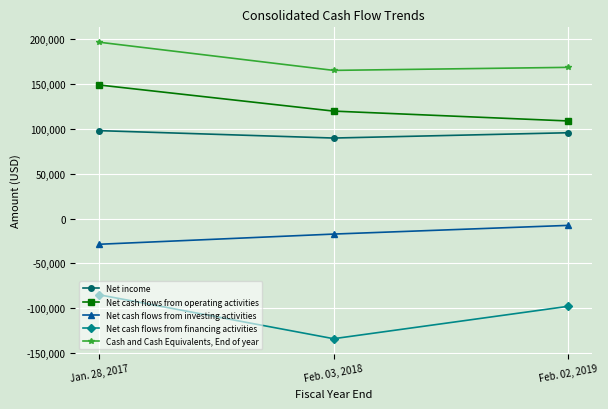

Reading right to left, what are all the values shown in this chart?

Net income: 95608	89707	97961
Net cash flows from operating activities: 108727	119721	148866
Net cash flows from investing activities: -7598	-17297	-28665
Net cash flows from financing activities: -97744	-133874	-84850
Cash and Cash Equivalents, End of year: 168471	165086	196536